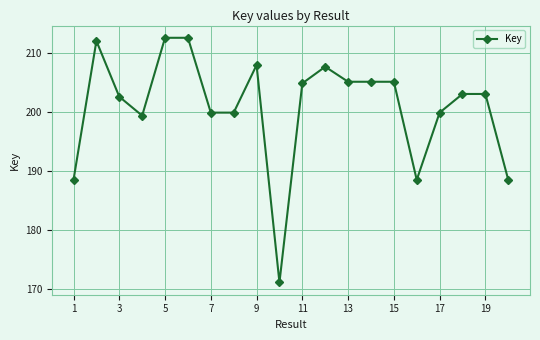

Does the chart have visible grid lines?

Yes